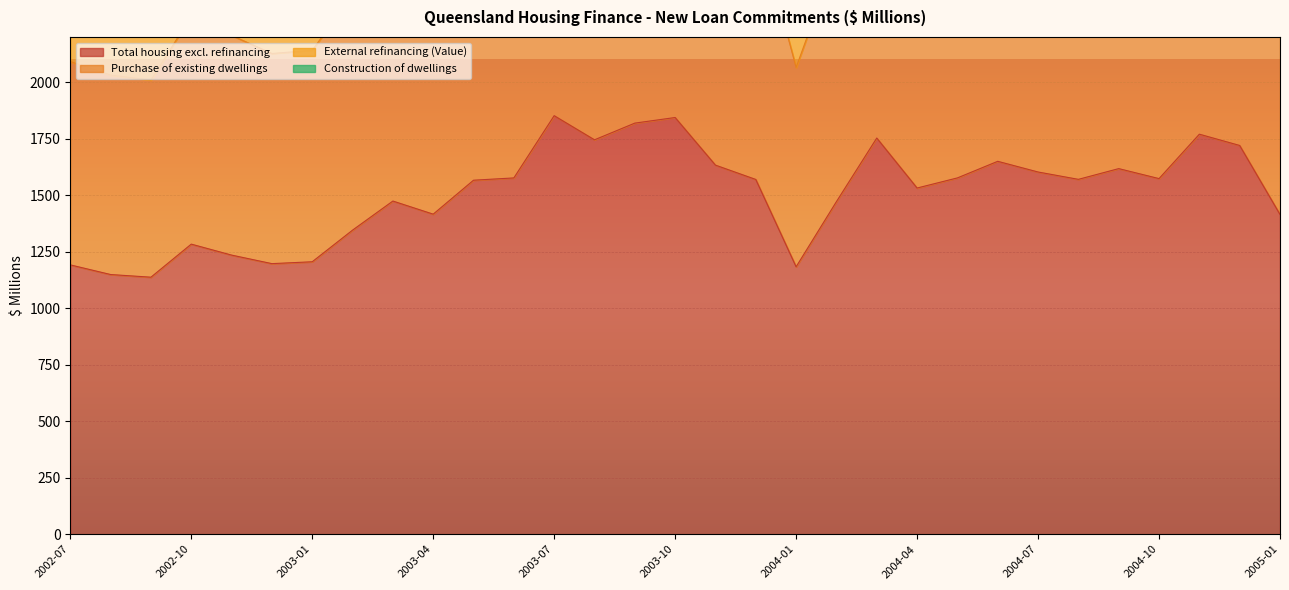

Which series has the widest spread of values?

Purchase of existing dwellings